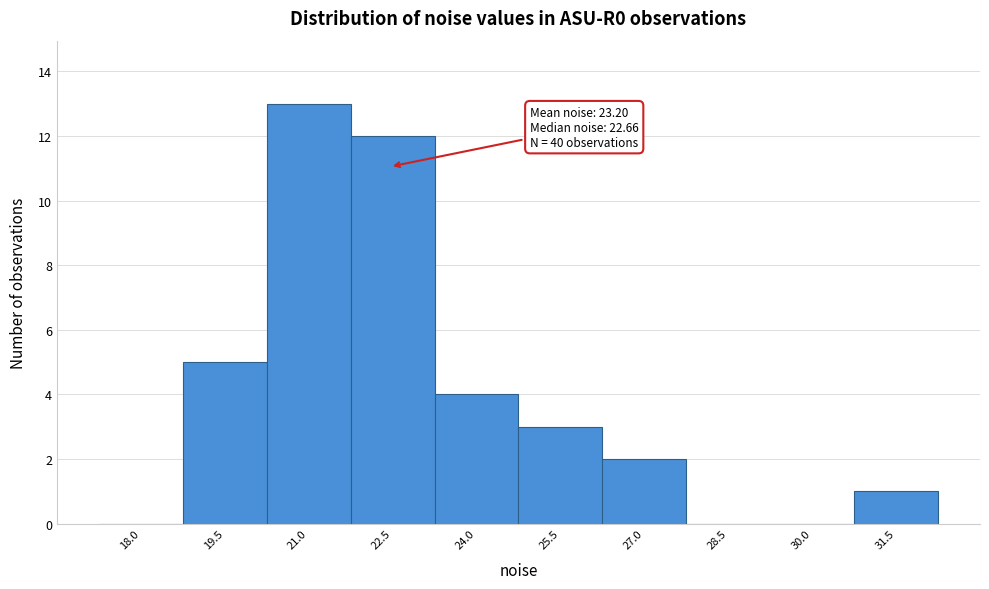

Reading right to left, transcribe all the data shown in this chart.

31.5=1	30.0=0	28.5=0	27.0=2	25.5=3	24.0=4	22.5=12	21.0=13	19.5=5	18.0=0